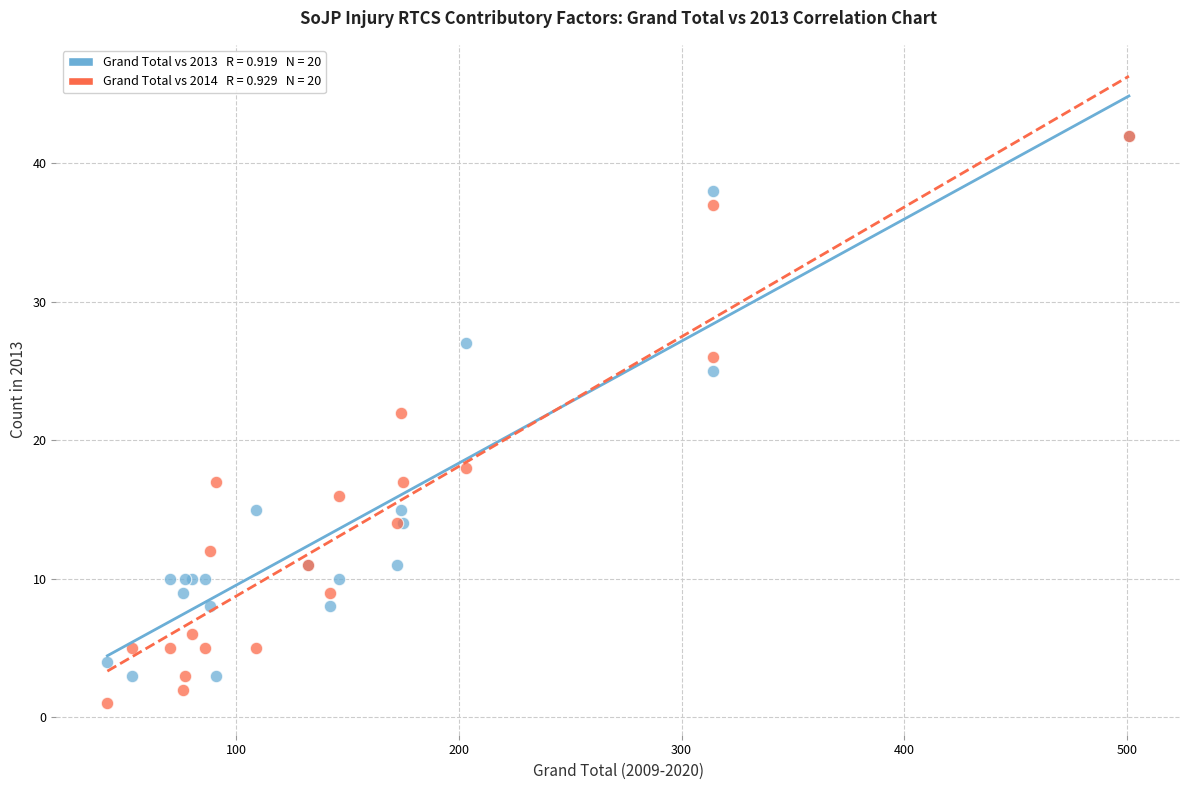

Across all series, what Y value is closest to 21?

22